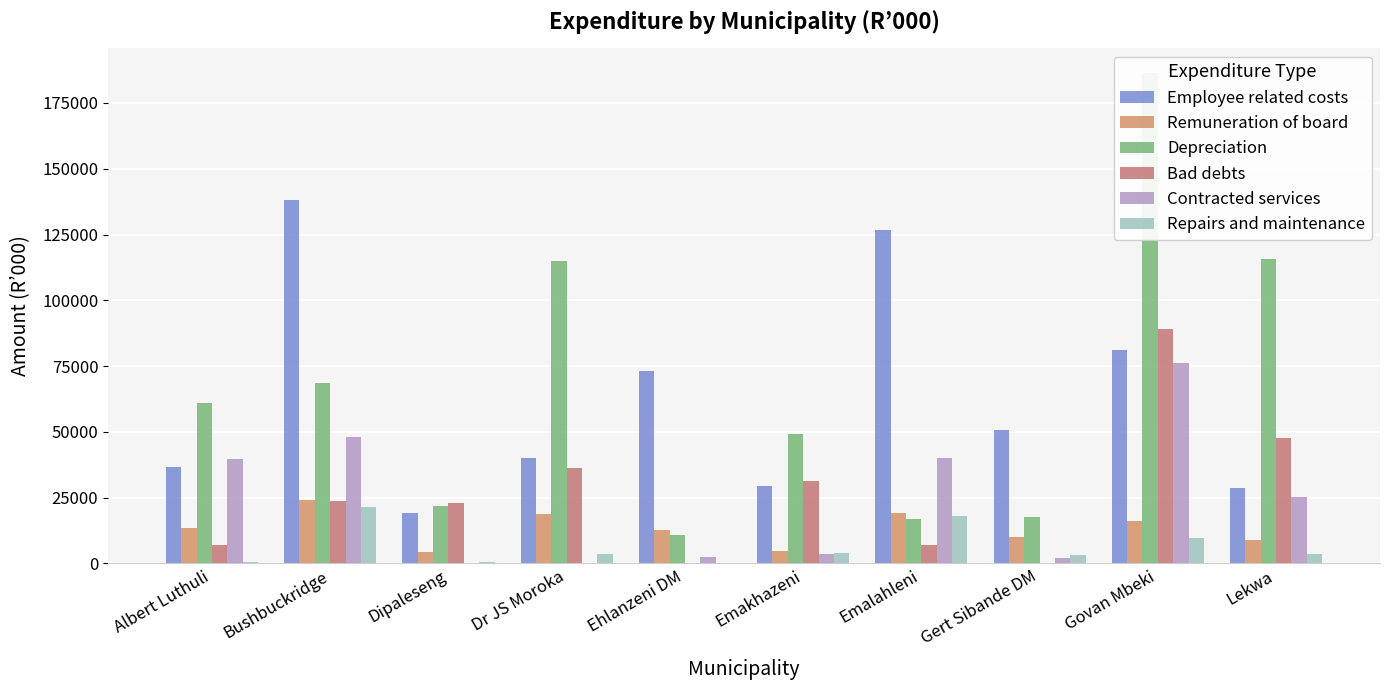

How many data points in Remuneration of board are above 13350?

4